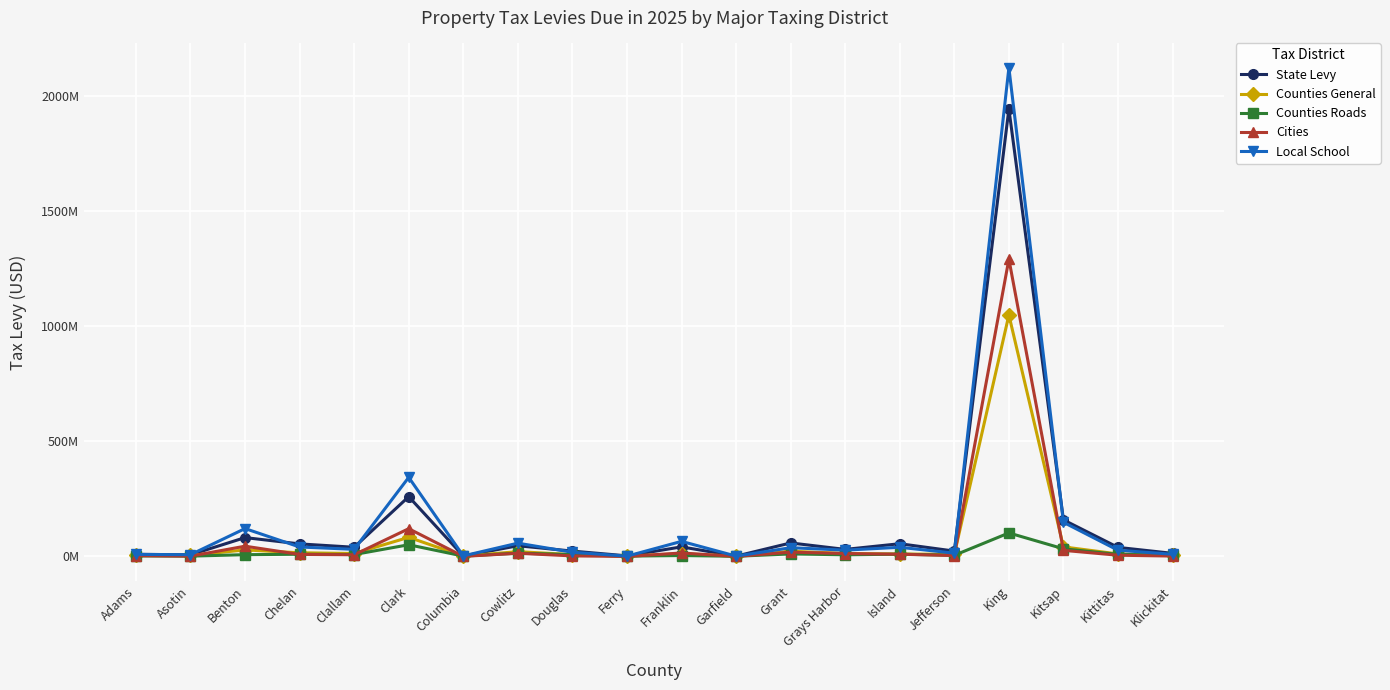

What is the difference between the maximum and minimum values in the Local School series?

2119796706